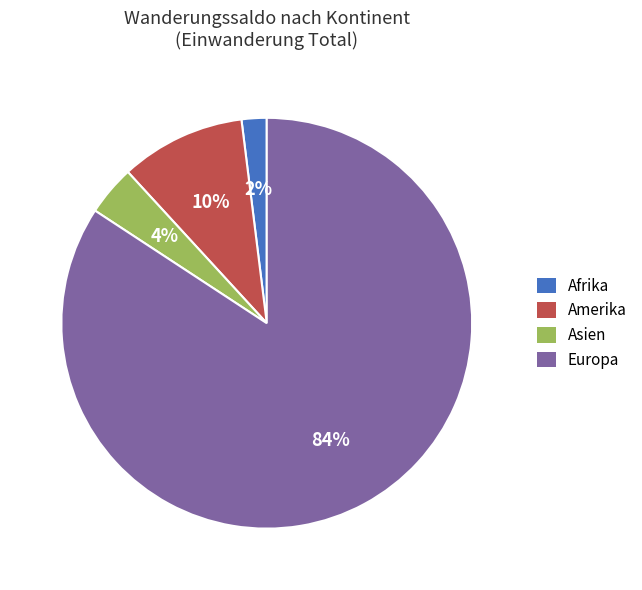

To the nearest percent, what is the difference between the Asien and Amerika slice percentages?

6%